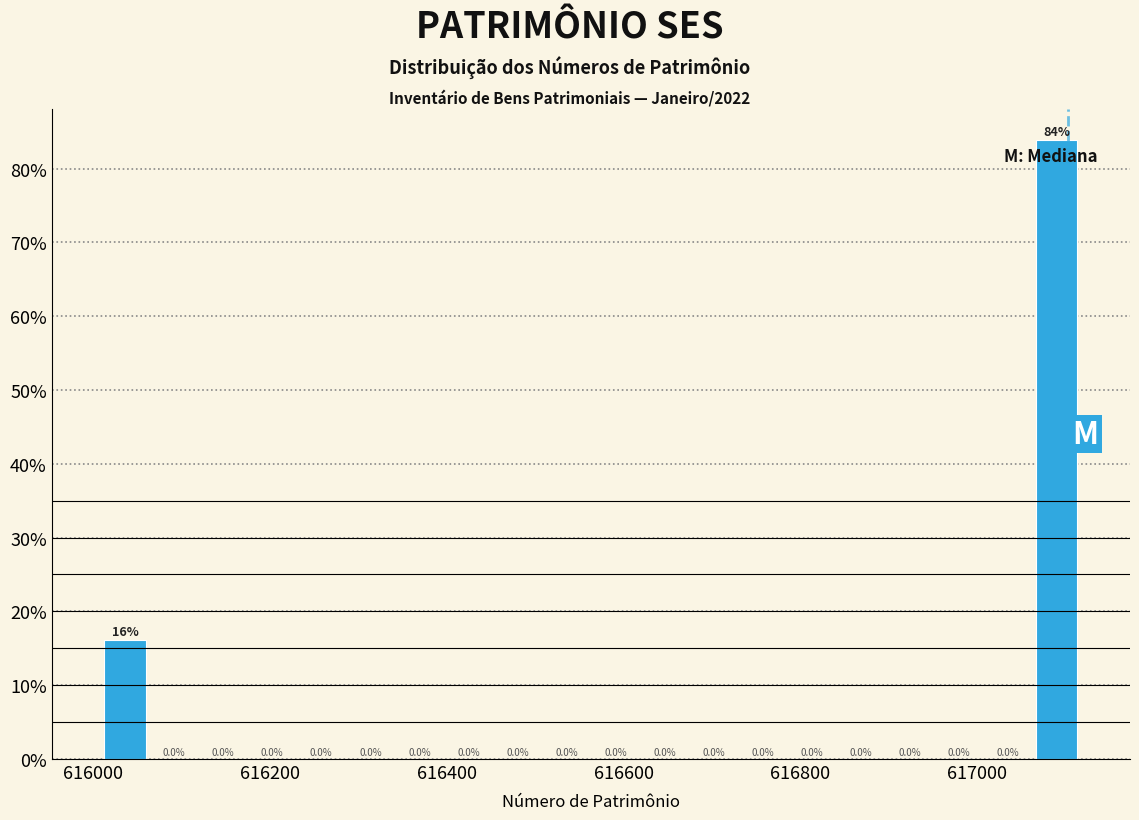

Read against the x-axis, roughly where is the centre of the tallest bar?

617080